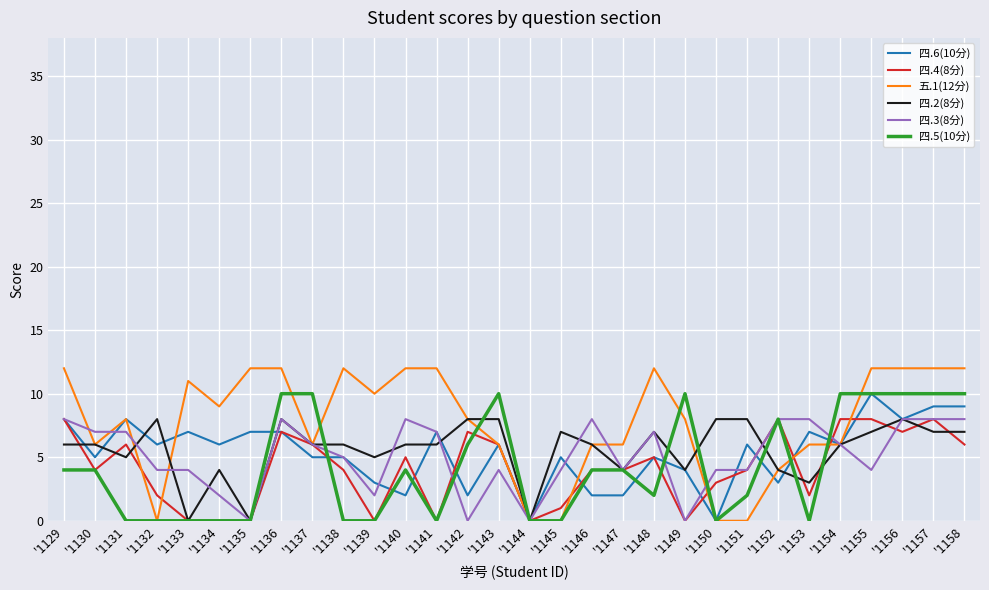

What is the difference between the highest and lowest values at '1135?

12